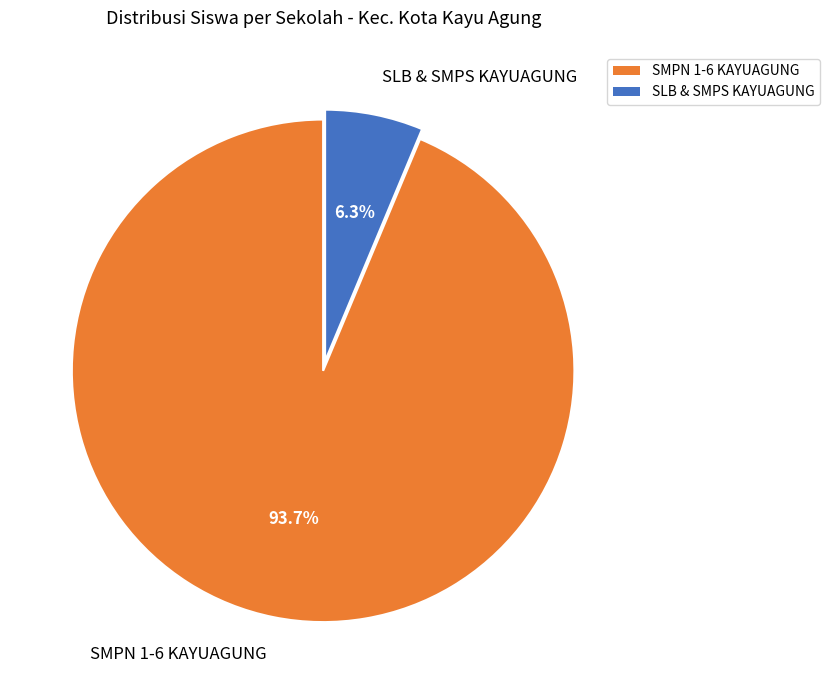

Between SMPN 1-6 KAYUAGUNG and SLB & SMPS KAYUAGUNG, which is larger?

SMPN 1-6 KAYUAGUNG